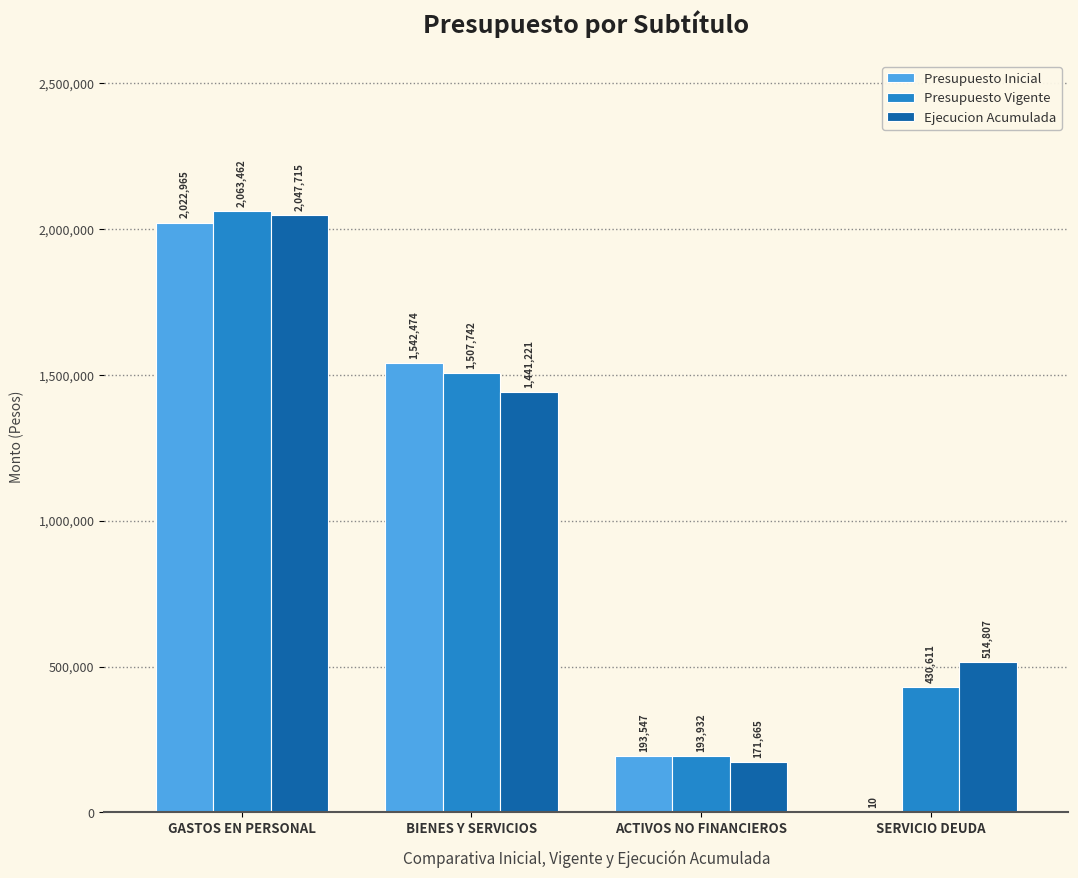

True or false: Ejecucion Acumulada has a value of 514807 at SERVICIO DEUDA.

True